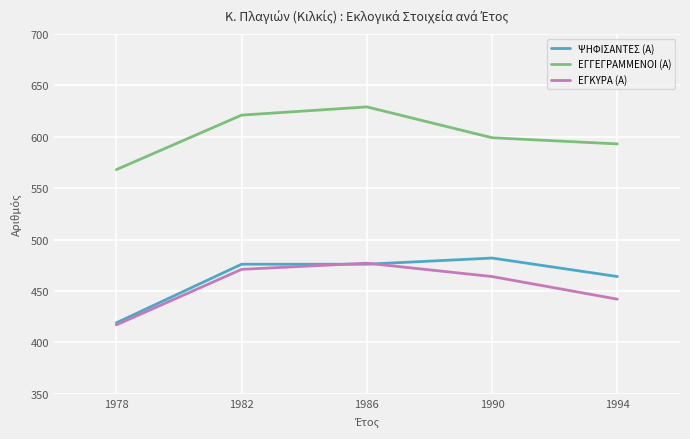

What is the difference between the ΨΗΦΙΣΑΝΤΕΣ (Α) values at 1994 and 1986?

12